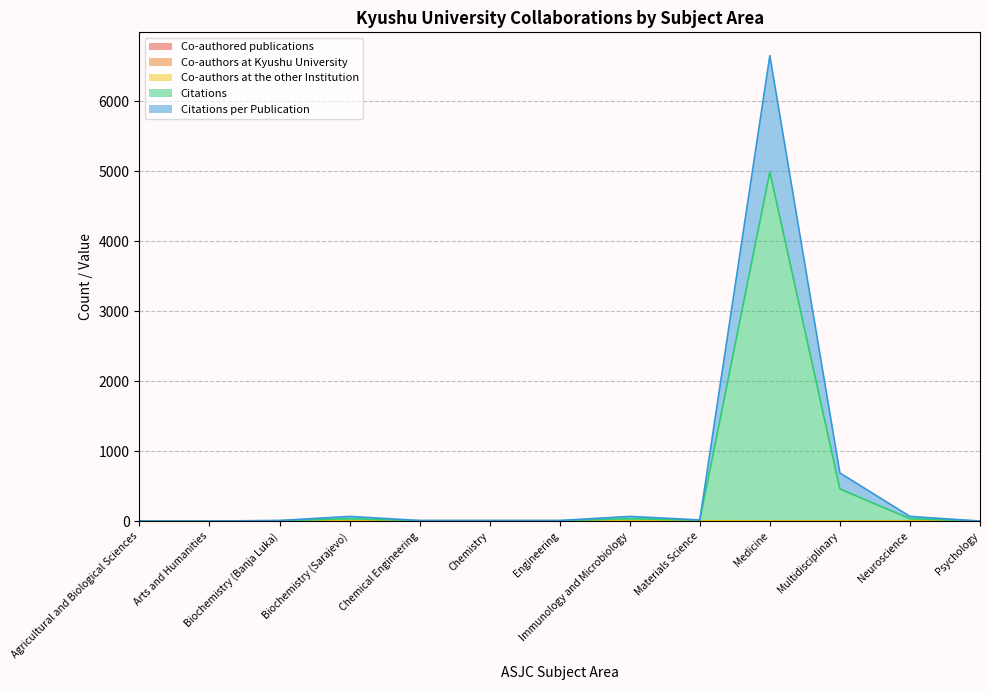

Where is the first local maximum for Citations?

Biochemistry (Sarajevo)